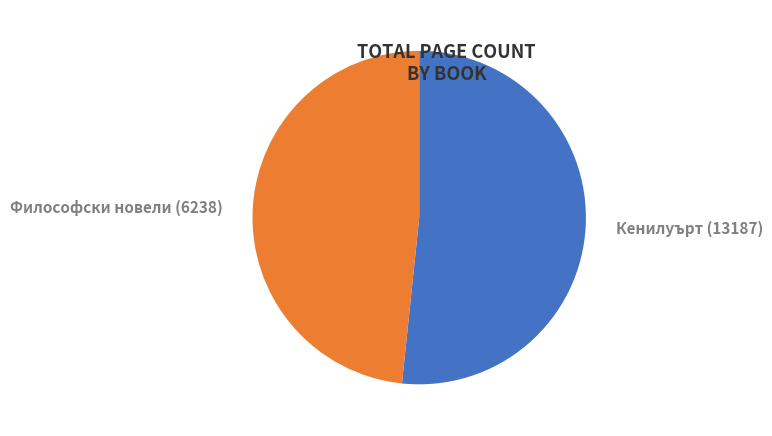

What is the ratio of the value at Философски новели (6238) to the value at Кенилуърт (13187)?

0.9